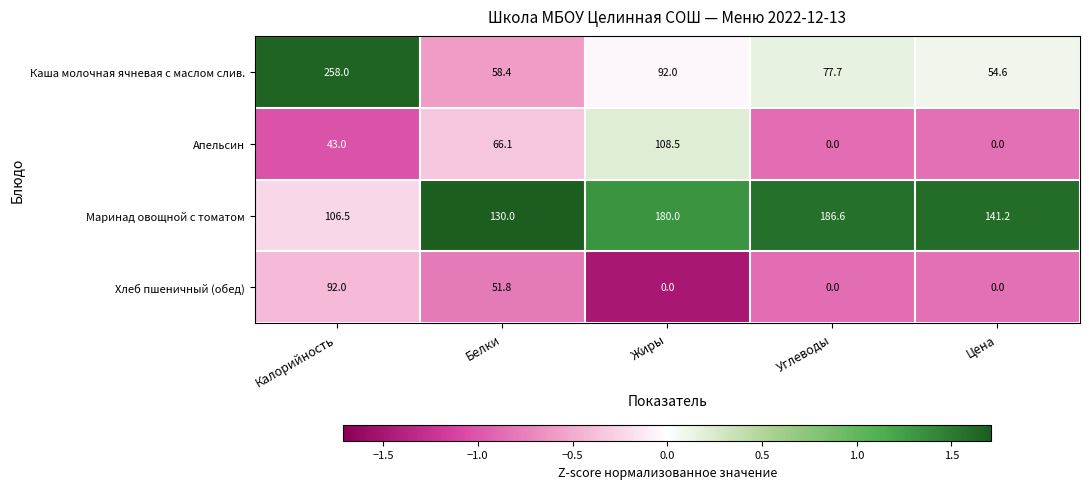

What is the sum of all Маринад овощной с томатом values?

744.3